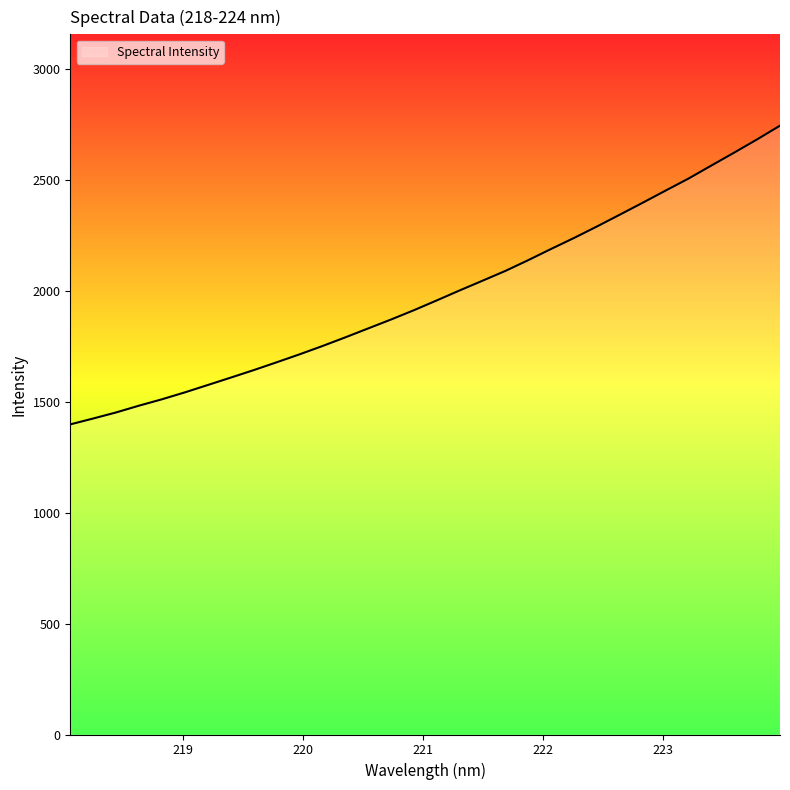

What is the greatest value displayed?

2743.3